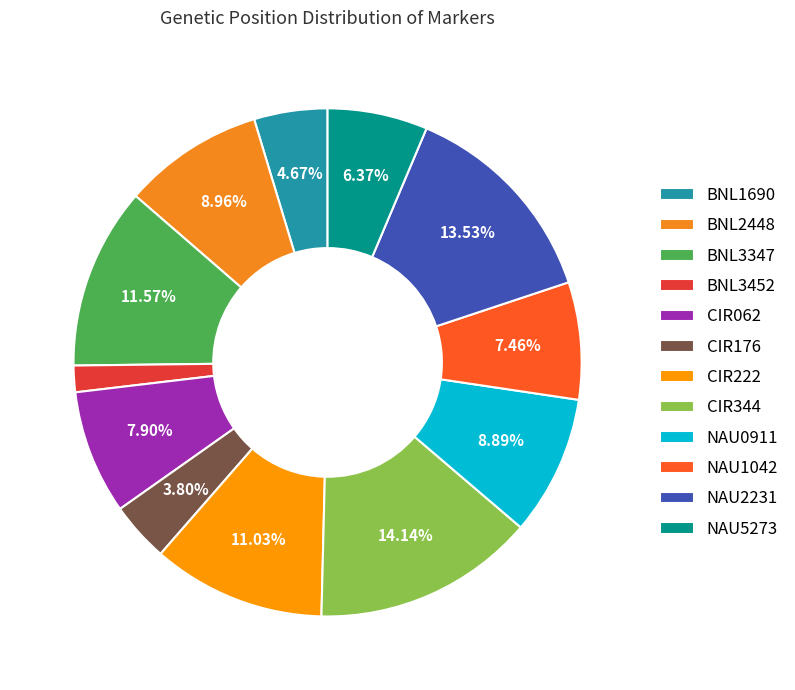

Combined, do CIR222 and BNL3347 account for over 50%?

No